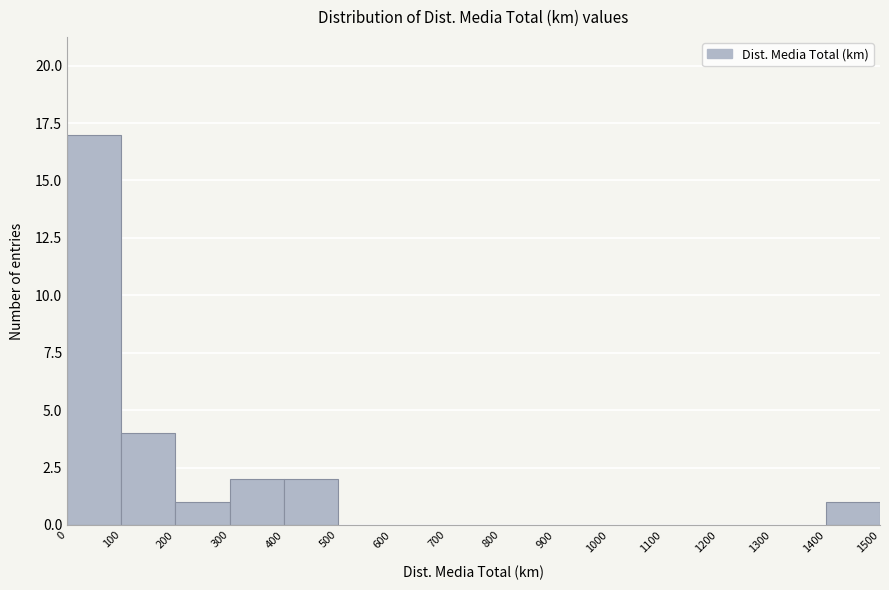

Reading left to right, transcribe this chart: for each bar, give the range it covers on the x-axis and its height. The values are not printed on the chart, so give them approximately, as read against the axis.

0 to 100: 17
100 to 200: 4
200 to 300: 1
300 to 400: 2
400 to 500: 2
500 to 600: 0
600 to 700: 0
700 to 800: 0
800 to 900: 0
900 to 1000: 0
1000 to 1100: 0
1100 to 1200: 0
1200 to 1300: 0
1300 to 1400: 0
1400 to 1500: 1